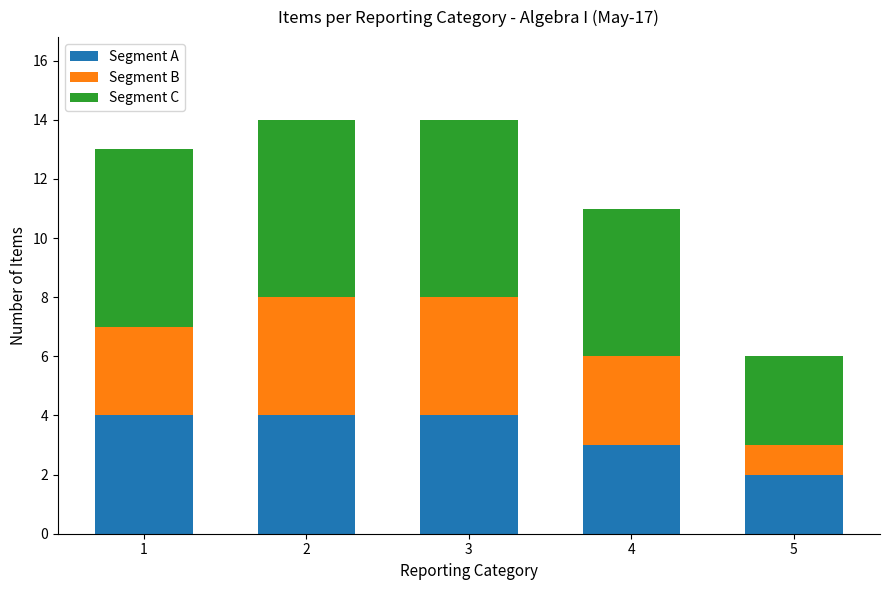

How many Segment A values are between 3 and 4?

4